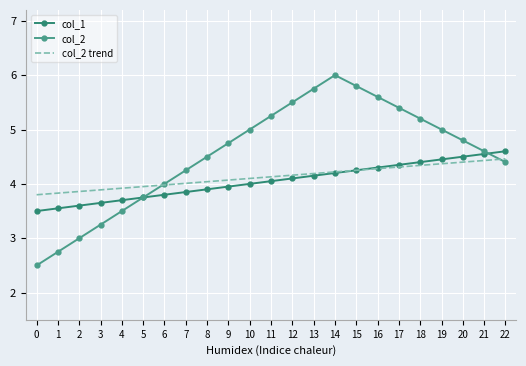

What is the difference between the highest and lowest values at 4?

0.4